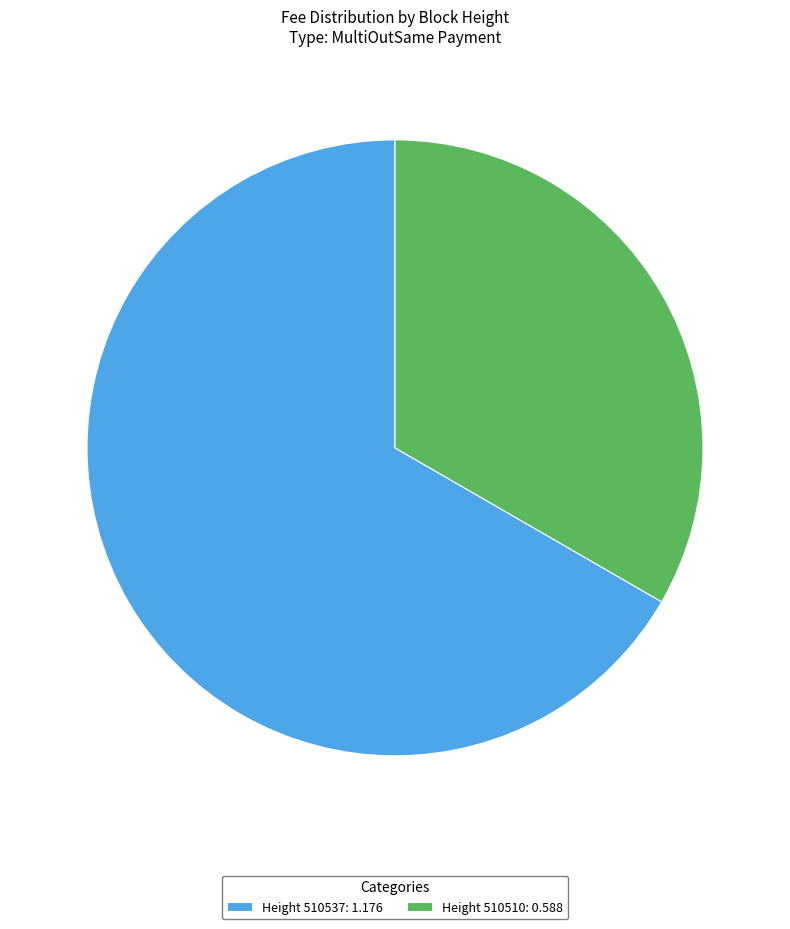

True or false: Height 510510: 0.588 accounts for 33% of the total.

True